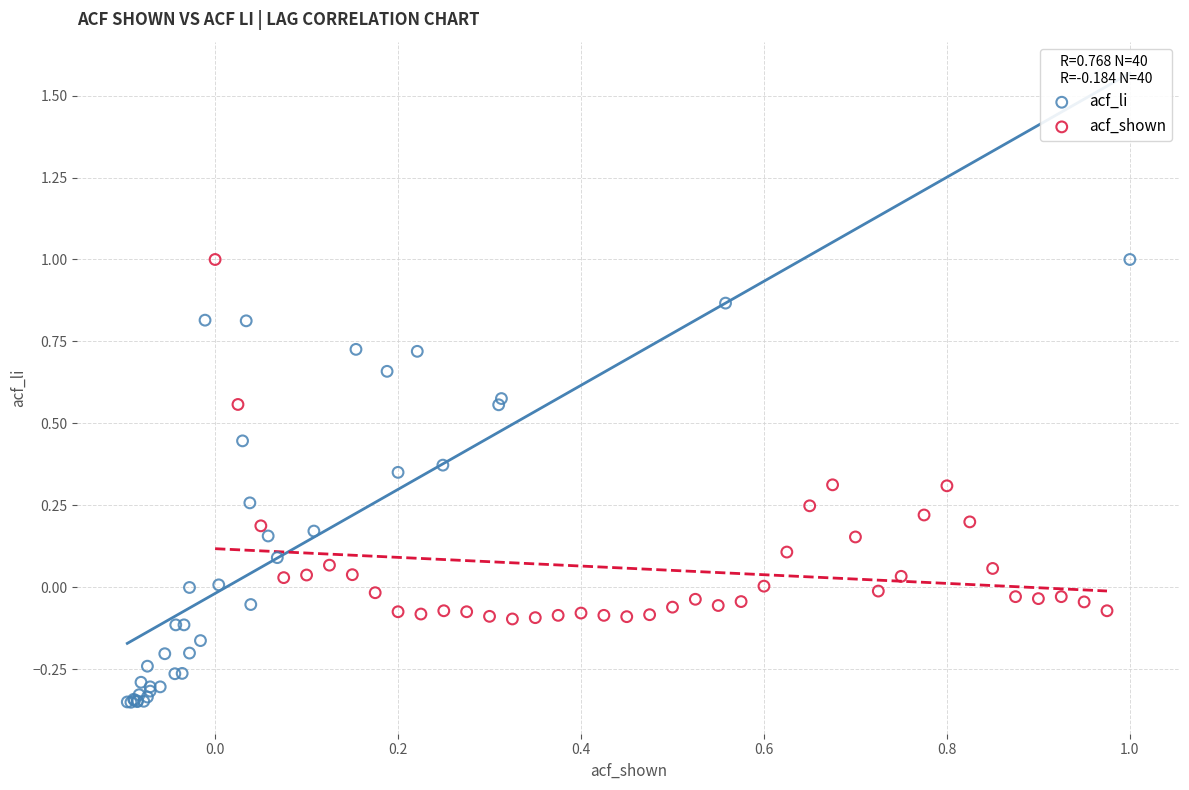

Which series has the largest Y range (max minus min)?

acf_li